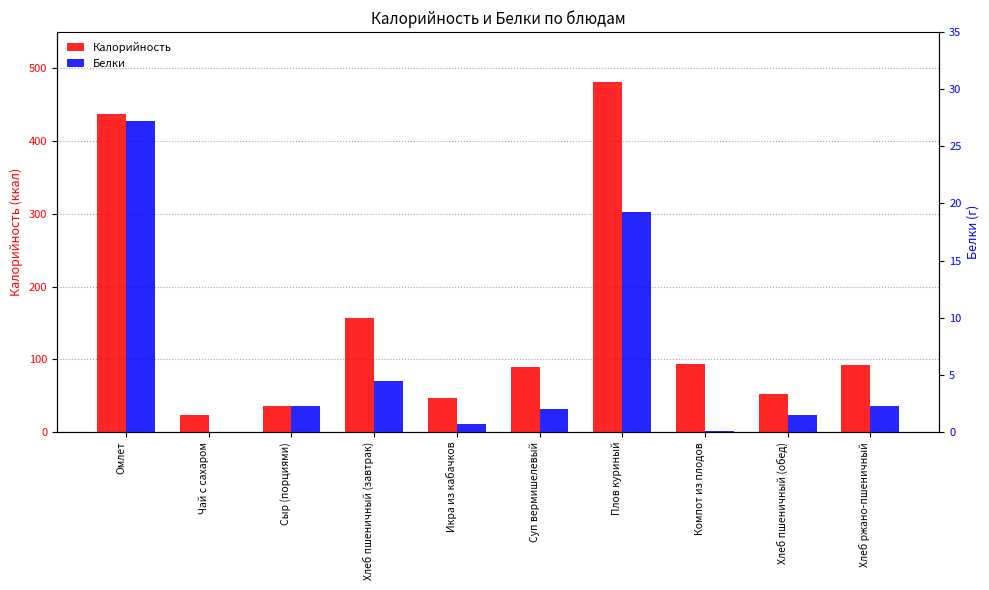

At which label is Калорийность closest to 252?

Хлеб пшеничный (завтрак)